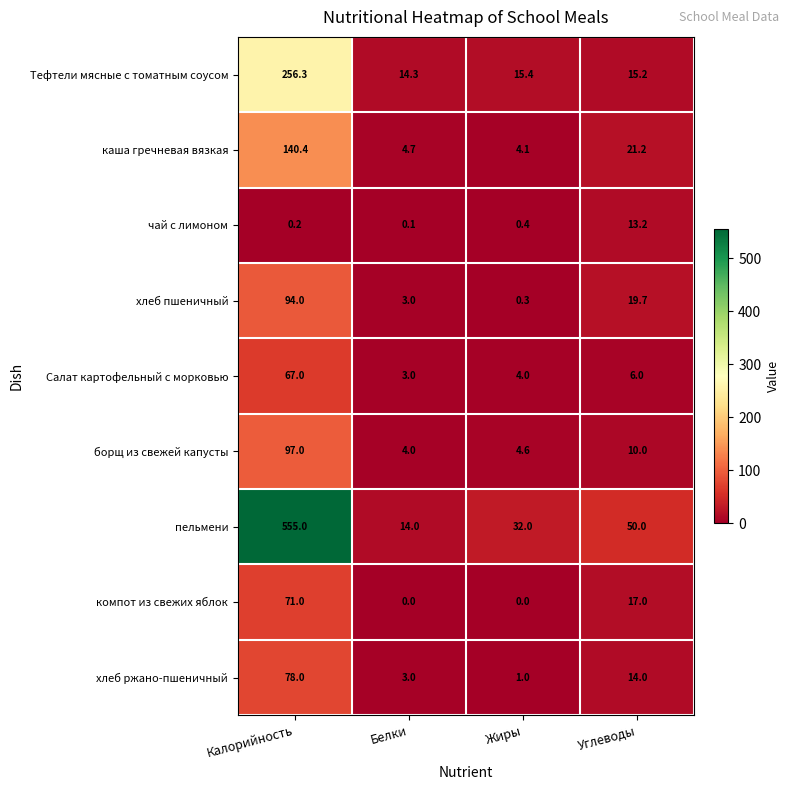

At which label is пельмени closest to 284?

Углеводы